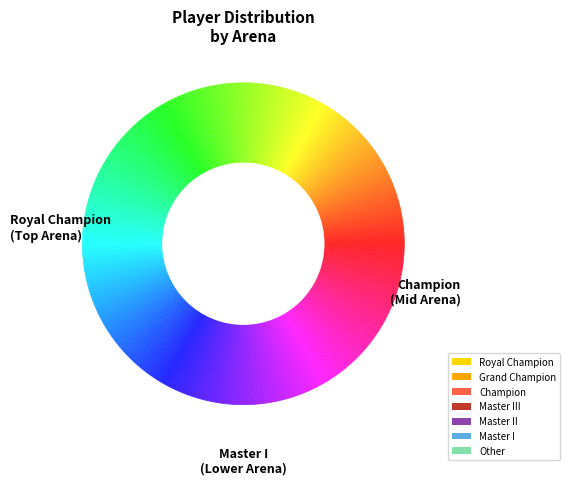

What percentage is NOT represented by Master III?

86.7%